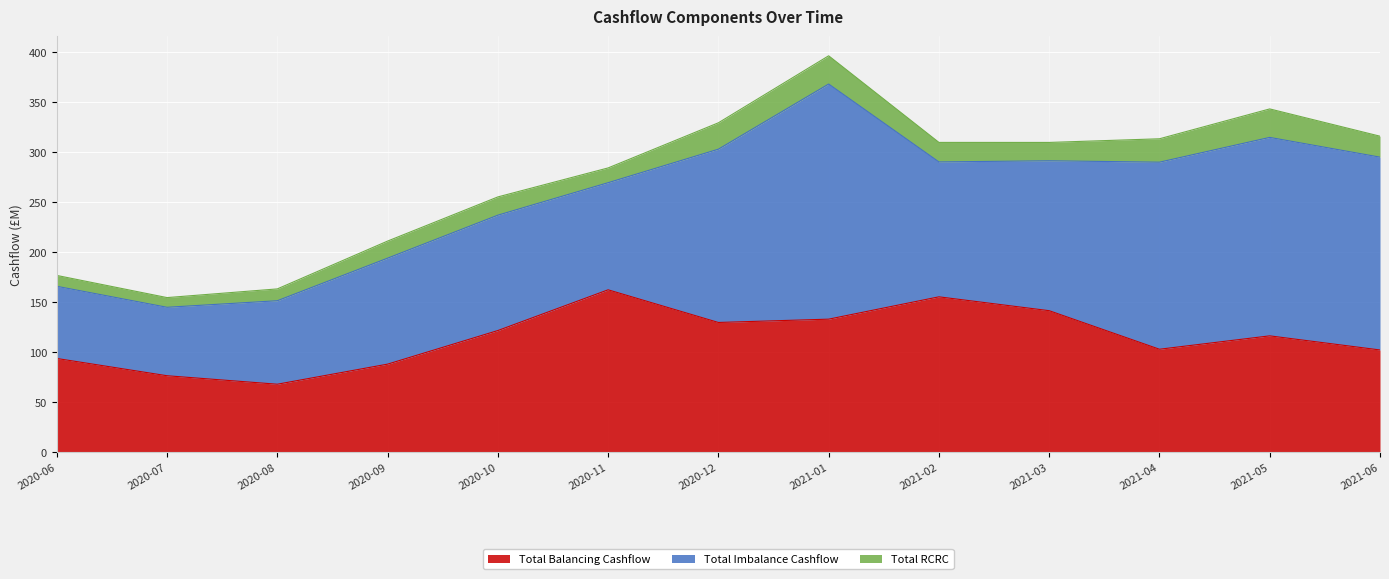

At which label does Total RCRC first exceed 18?

2020-10